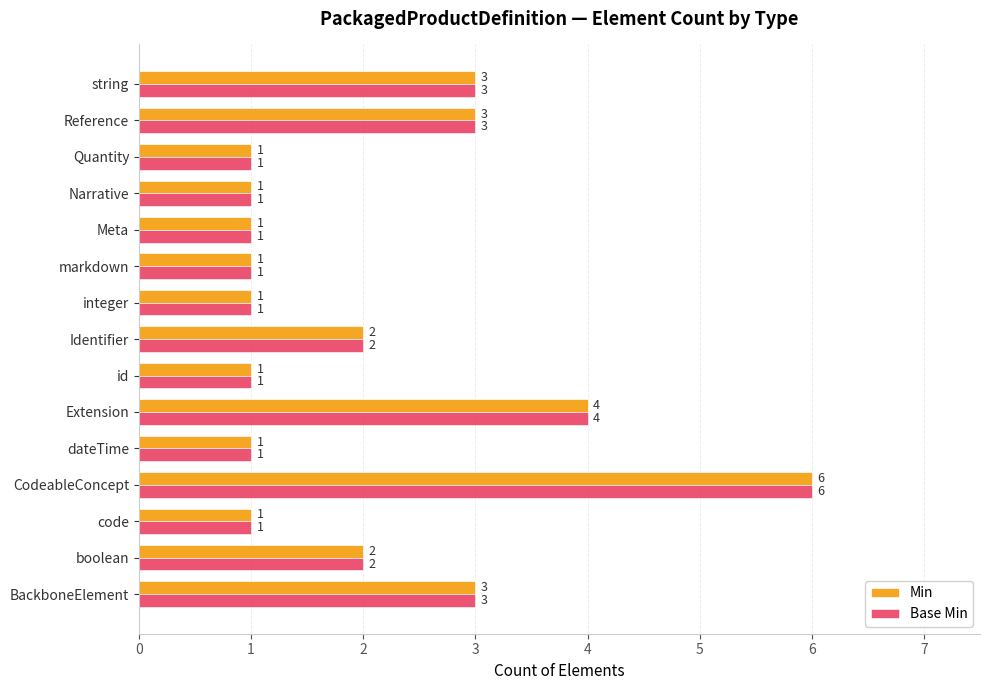

Count the Base Min values in the range 1 to 3.

13